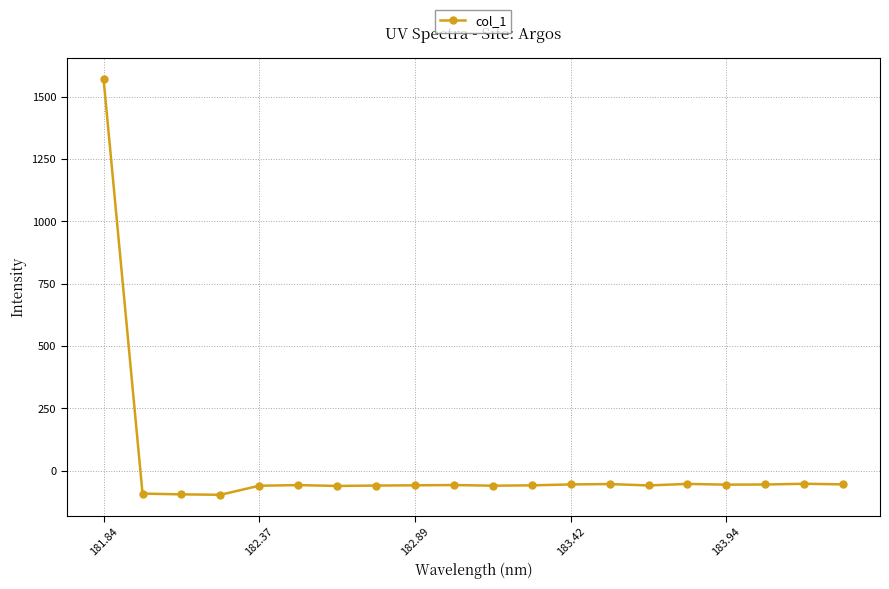

What is the difference between the maximum and minimum values?

1668.3